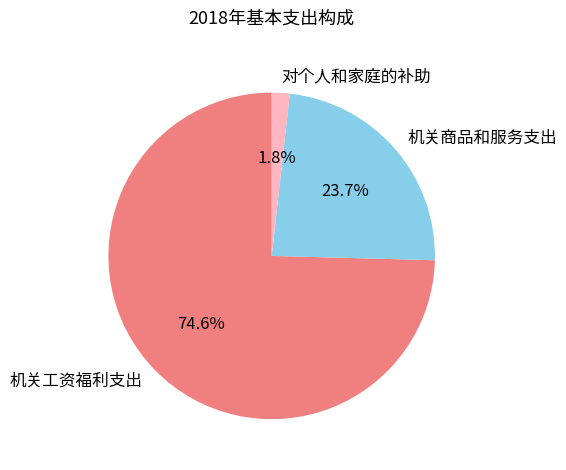

What is the largest slice in the pie chart?

机关工资福利支出